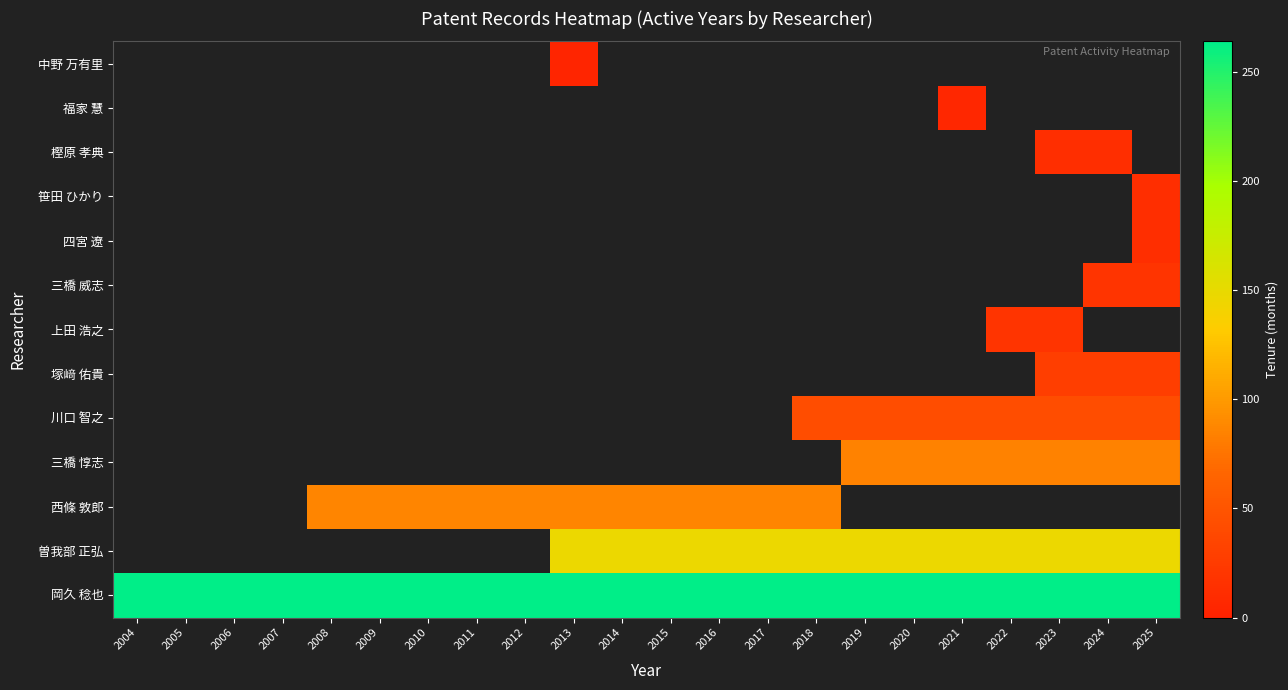

True or false: 中野 万有里 has a value of 1.4 at 2014.

False